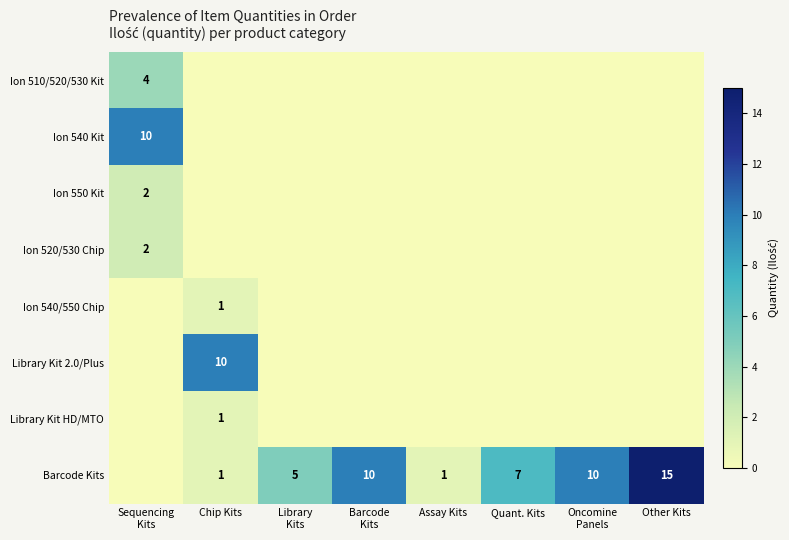

Is the value of Barcode Kits at Library Kits greater than the value of Ion 520/530 Chip at Assay Kits?

Yes